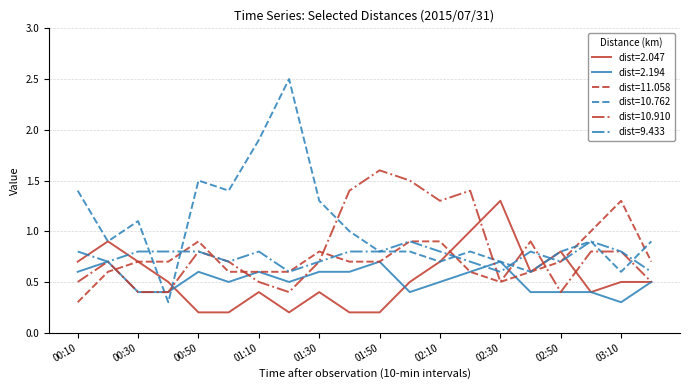

What is the greatest value displayed?

2.5